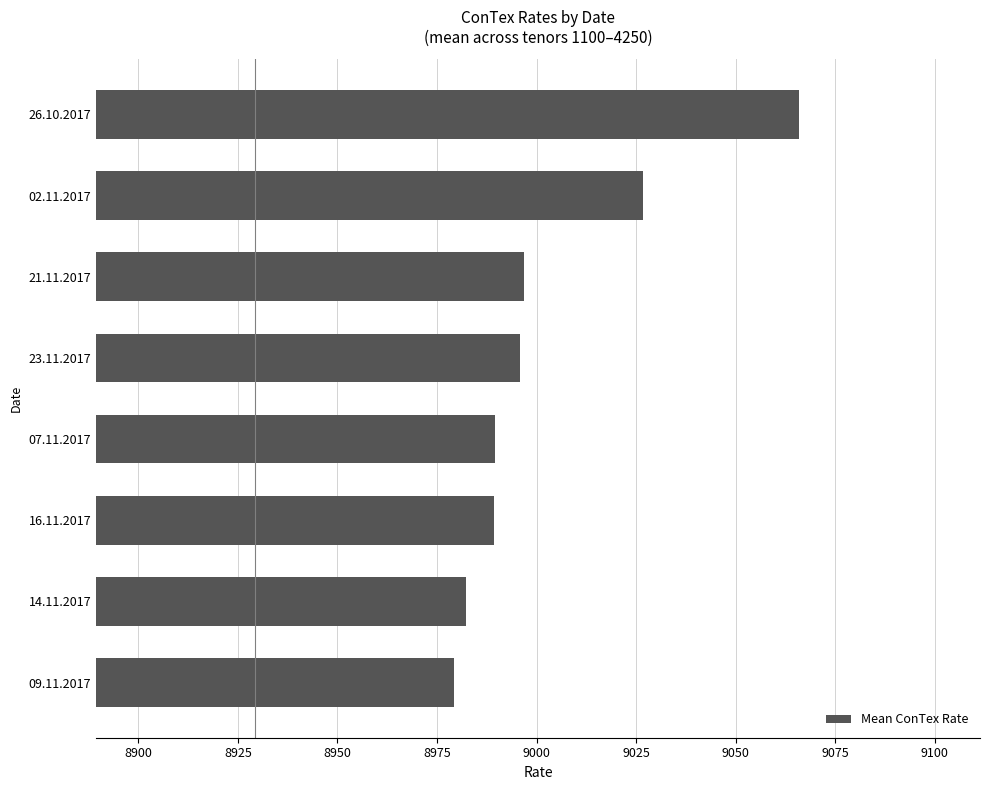

Is it true that the value at 23.11.2017 is 8995.8?

True